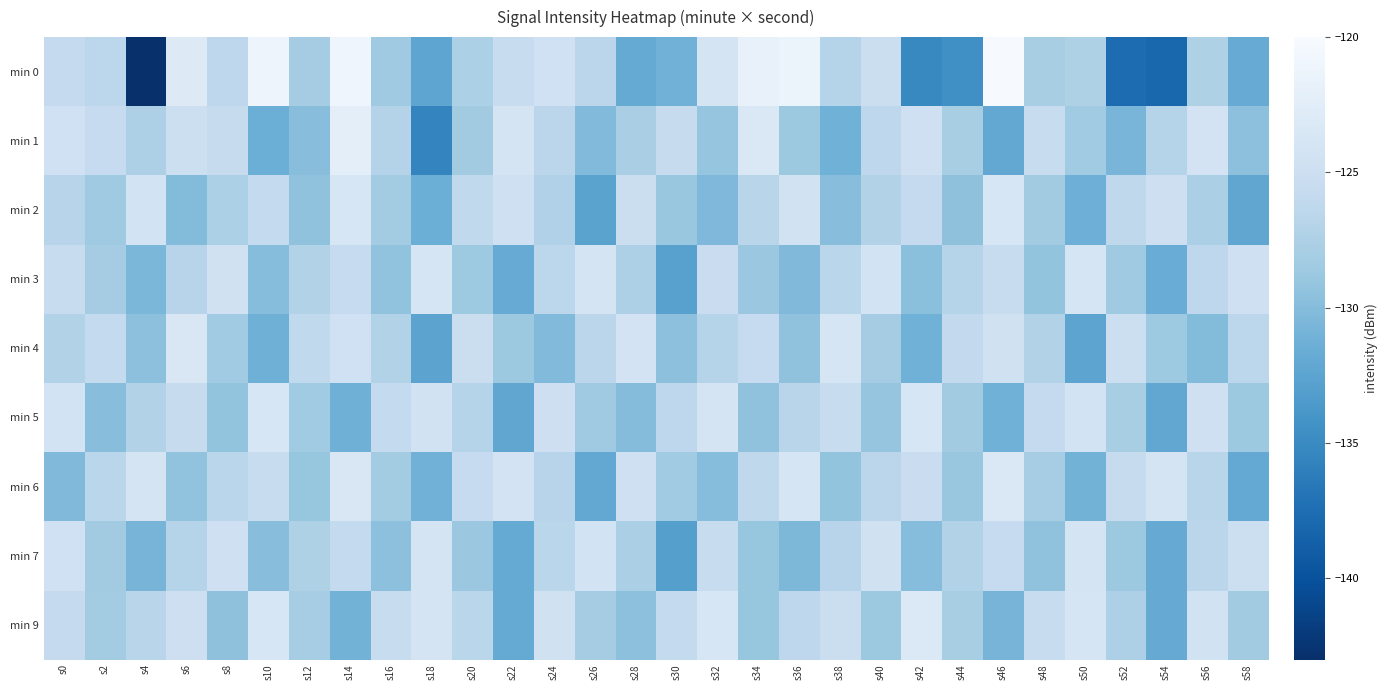

What is the total value across all series at s46?

-1136.9